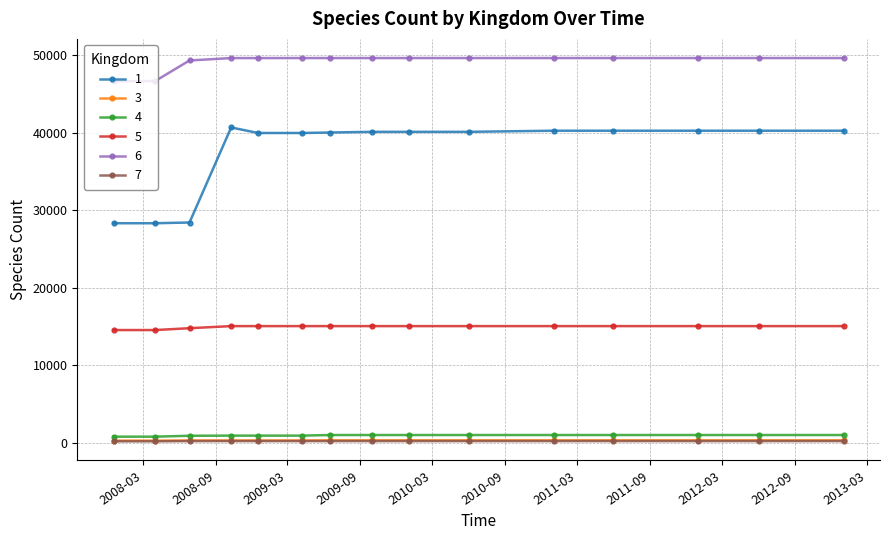

Which series has the largest total across all categories?

6